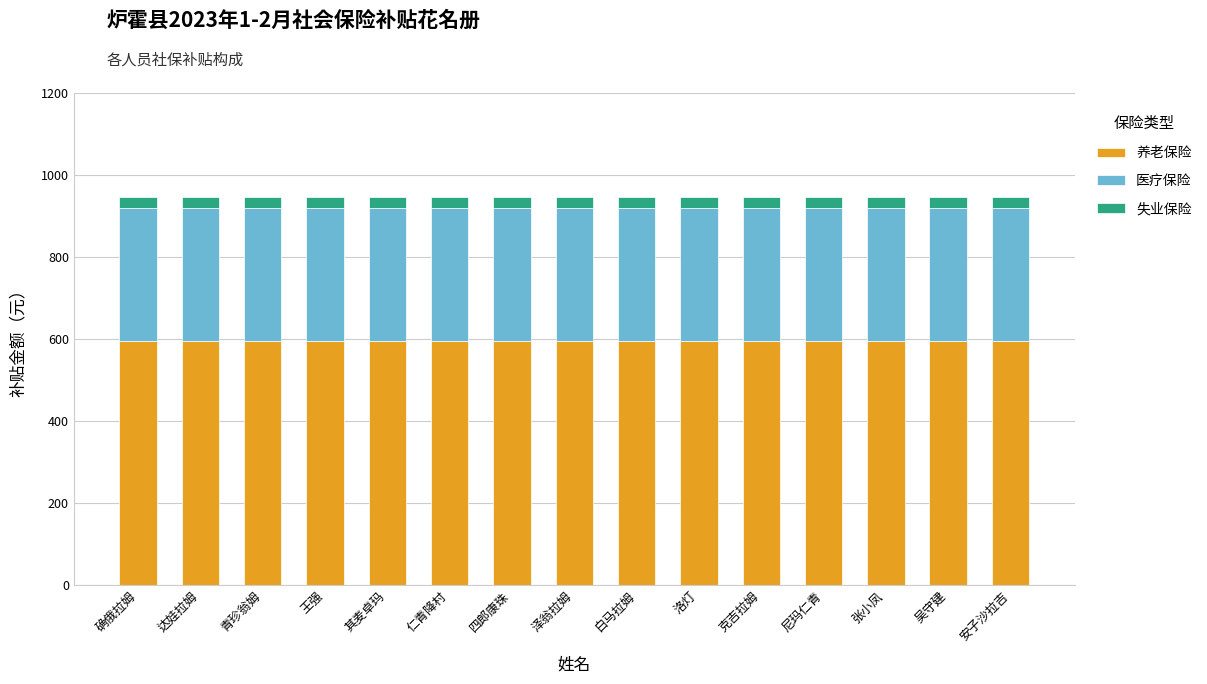

What is the maximum value for 养老保险?

596.2